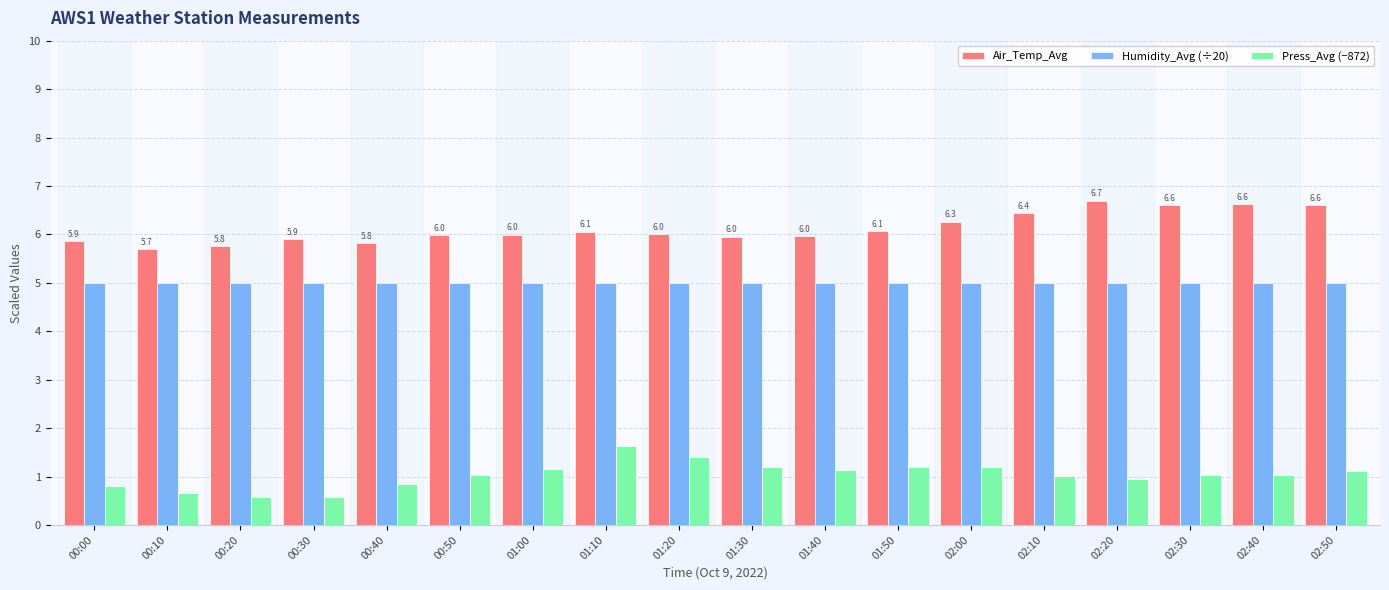

Is it true that Humidity_Avg (÷20) equals 5.0 at 02:40?

True